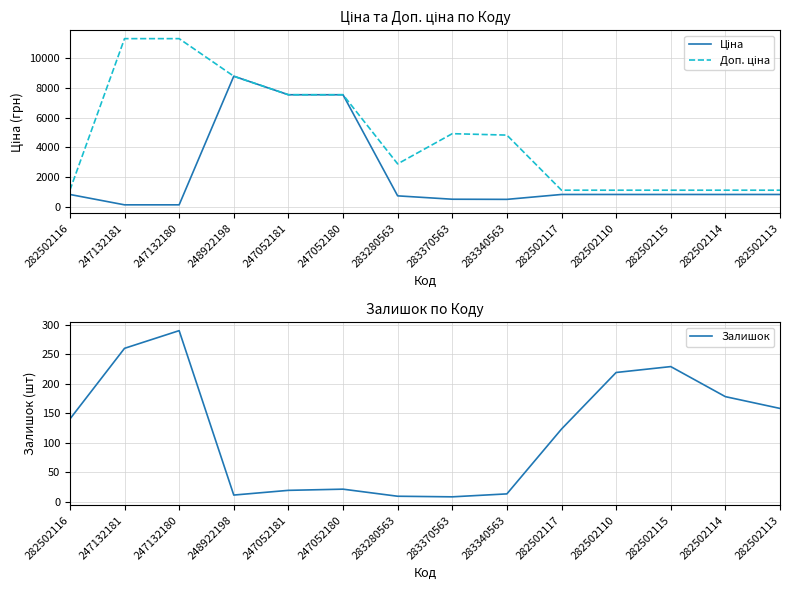

Rank the series by their maximum value, from lowest to highest.

Залишок, Ціна, Доп. ціна